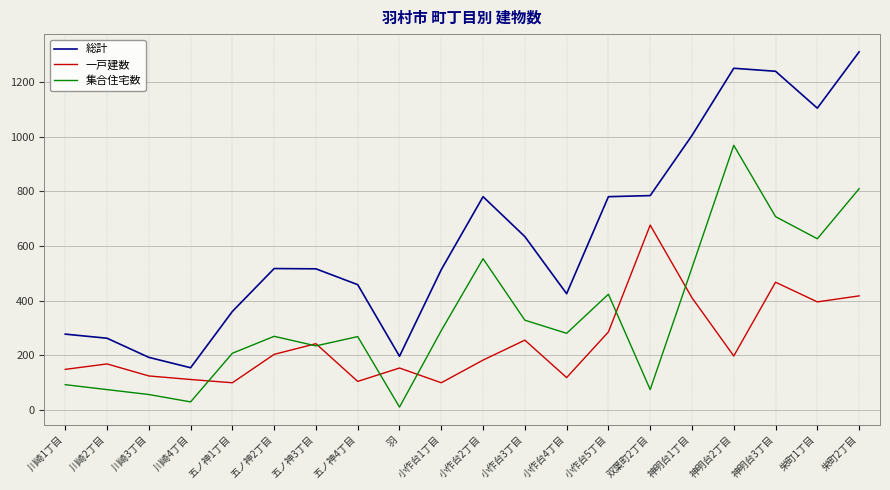

What is the difference between the second highest and minimum values in the 集合住宅数 series?

799